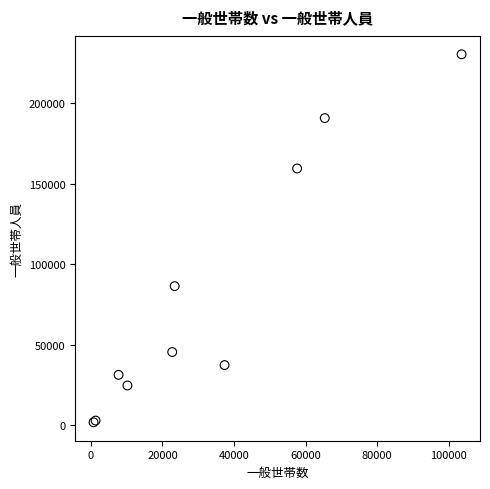

What Y value in the scatter plot is closest to 116060?

86371